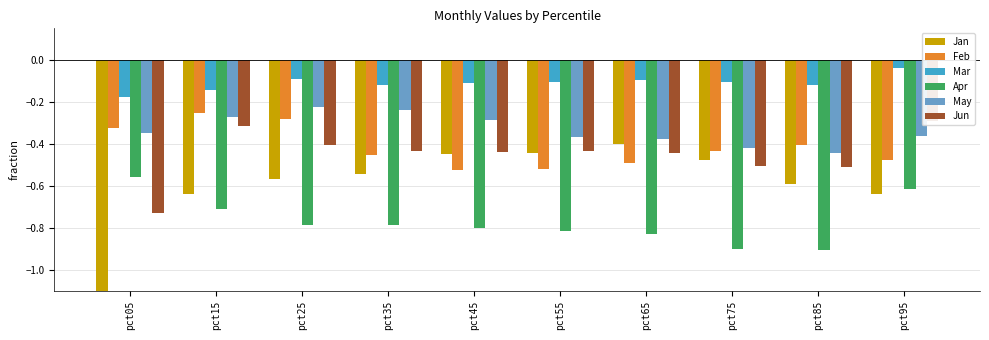

At which label does Feb reach its minimum?

pct45